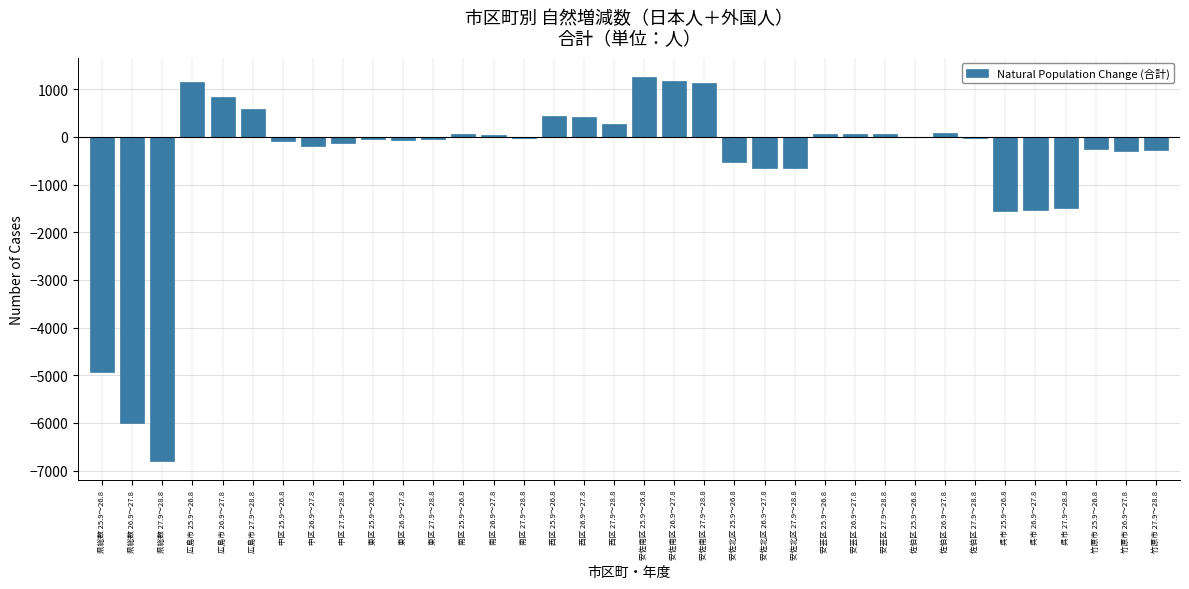

What is the sum of all values?

-17966